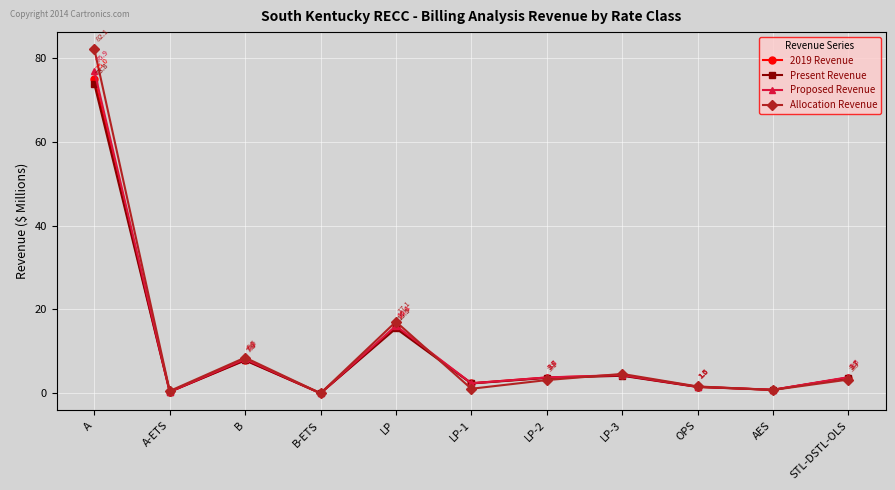

At which label is 2019 Revenue closest to 37?

LP